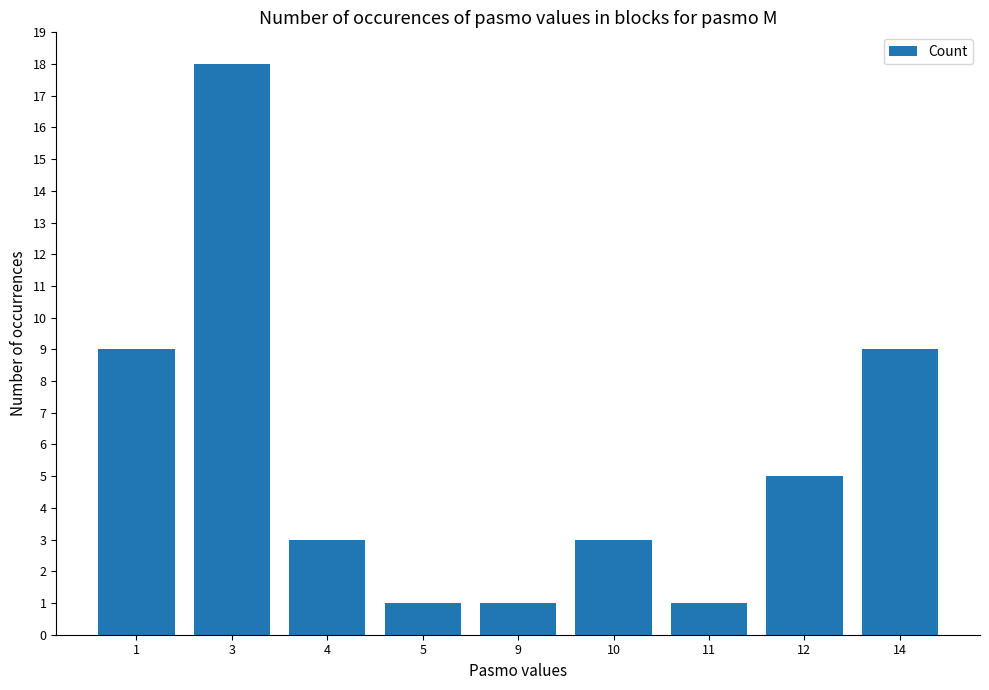

Reading left to right, transcribe all the data shown in this chart.

1=9	3=18	4=3	5=1	9=1	10=3	11=1	12=5	14=9